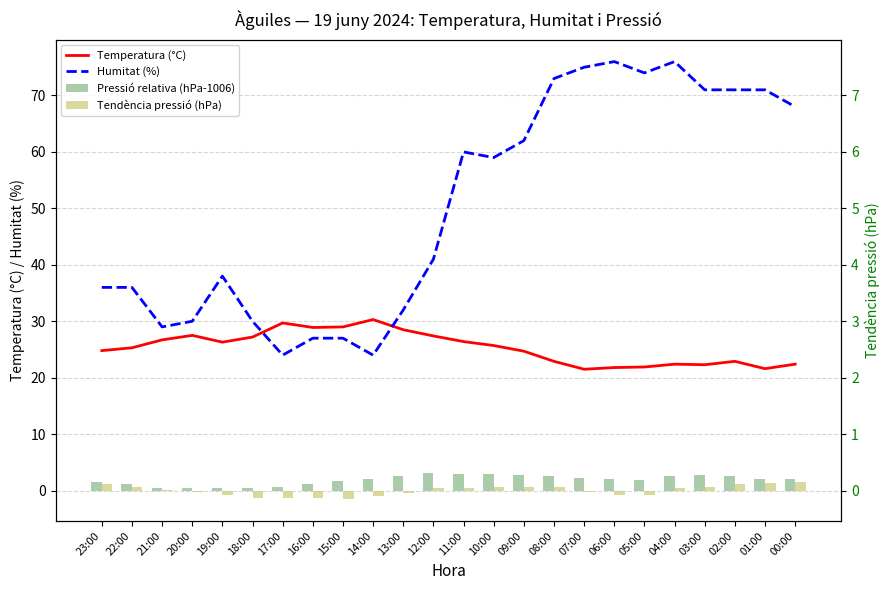

The value of Pressió relativa (hPa-1006) at 15:00 is 0.8. True or false?

False